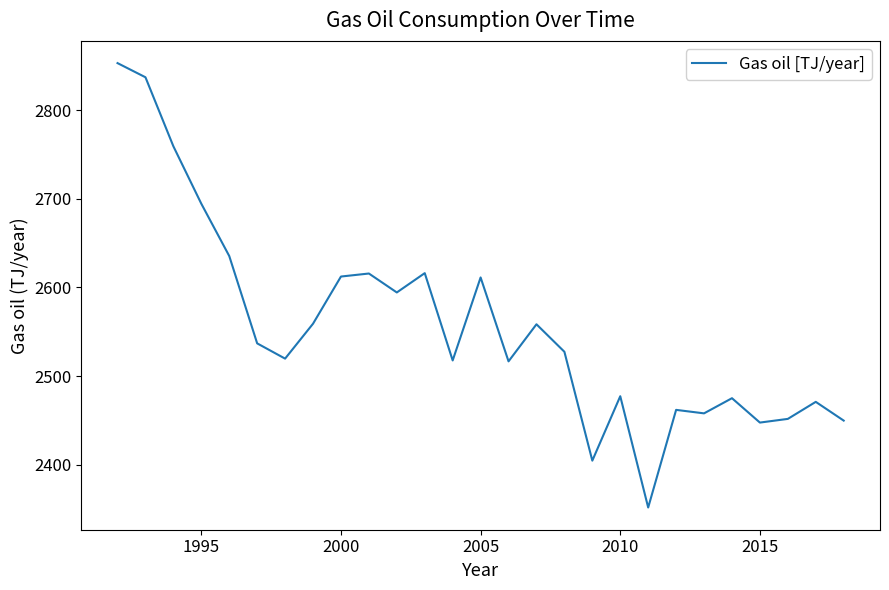

What is the smallest value displayed?

2351.8